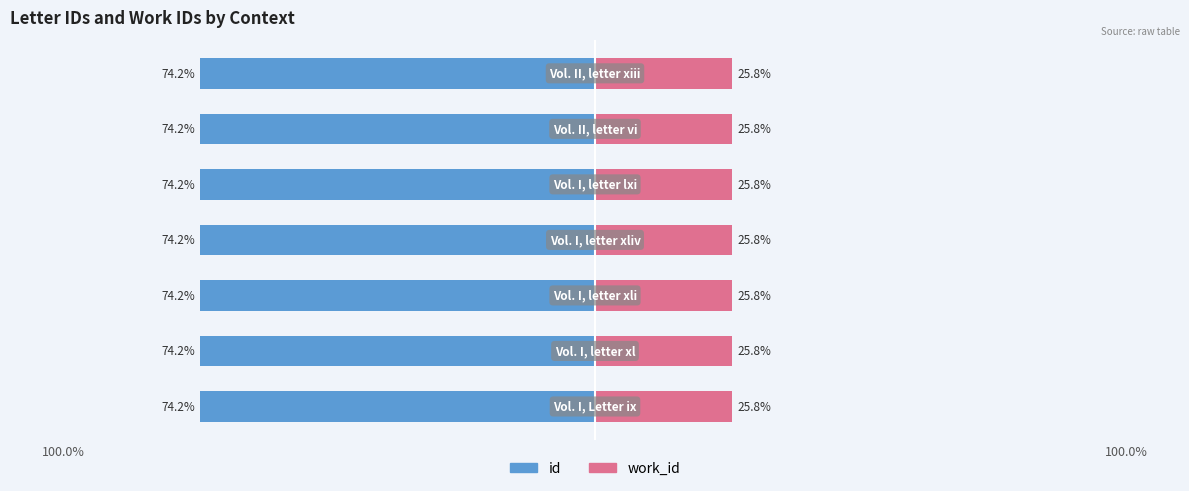

Between 100.0% and 100.0%, which series saw the biggest shift?

id